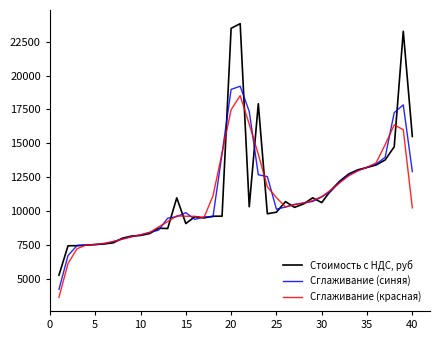

Does the chart display data point markers on the line(s)?

No